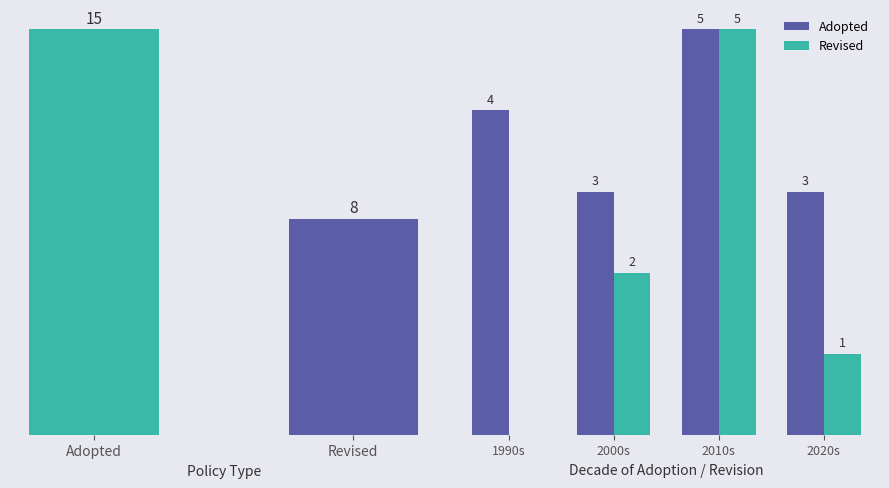

What is the average value of the Adopted series?

4